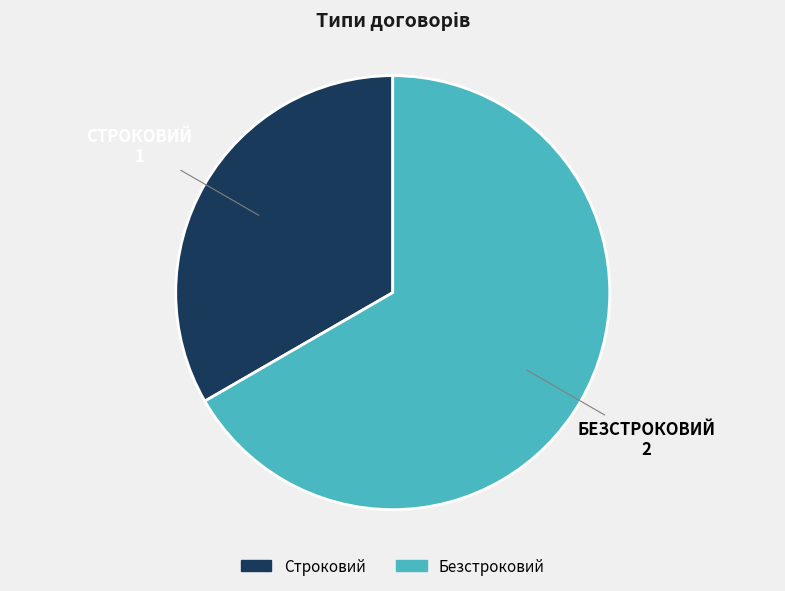

How many slices are in this pie chart?

2